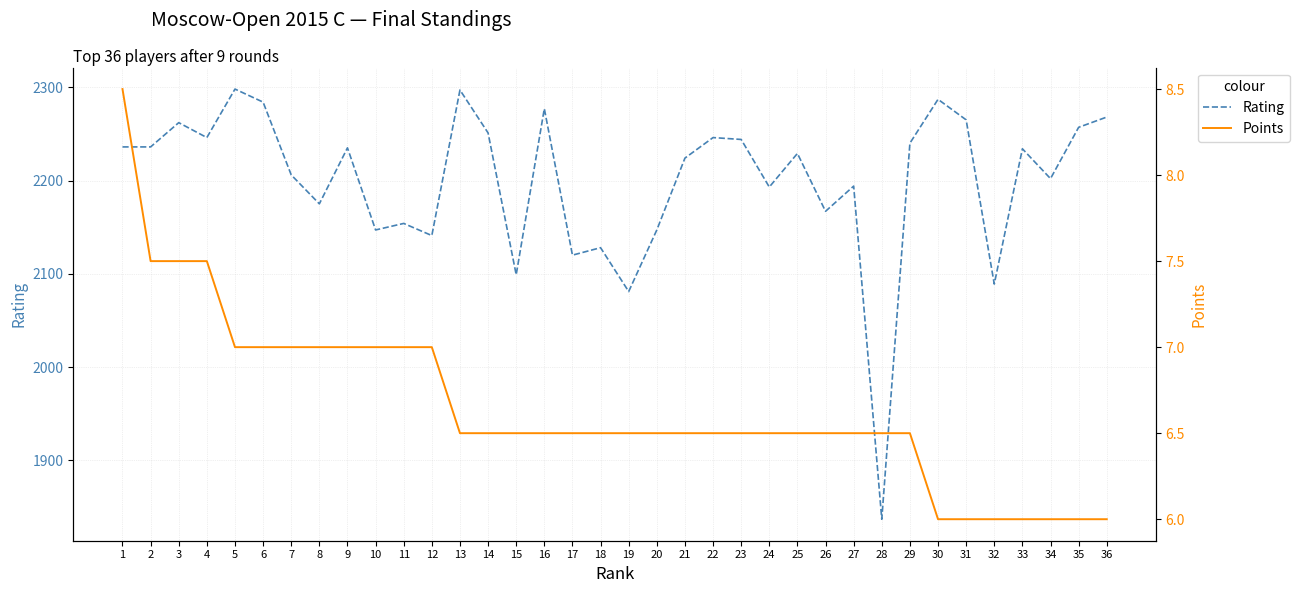

What is the difference between the maximum and minimum values in the Rating series?

461.0